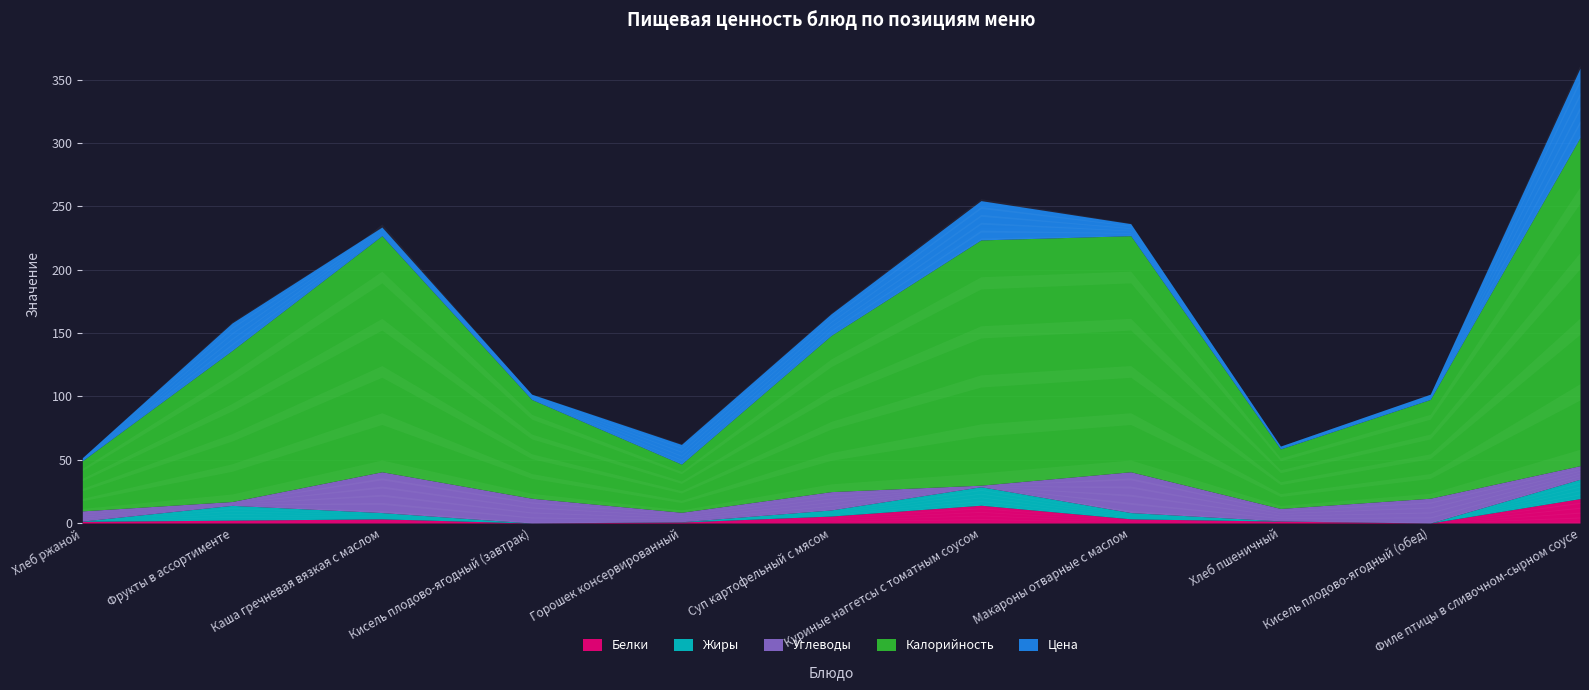

Is the value of Углеводы at Каша гречневая вязкая с маслом greater than the value of Цена at Хлеб пшеничный?

Yes